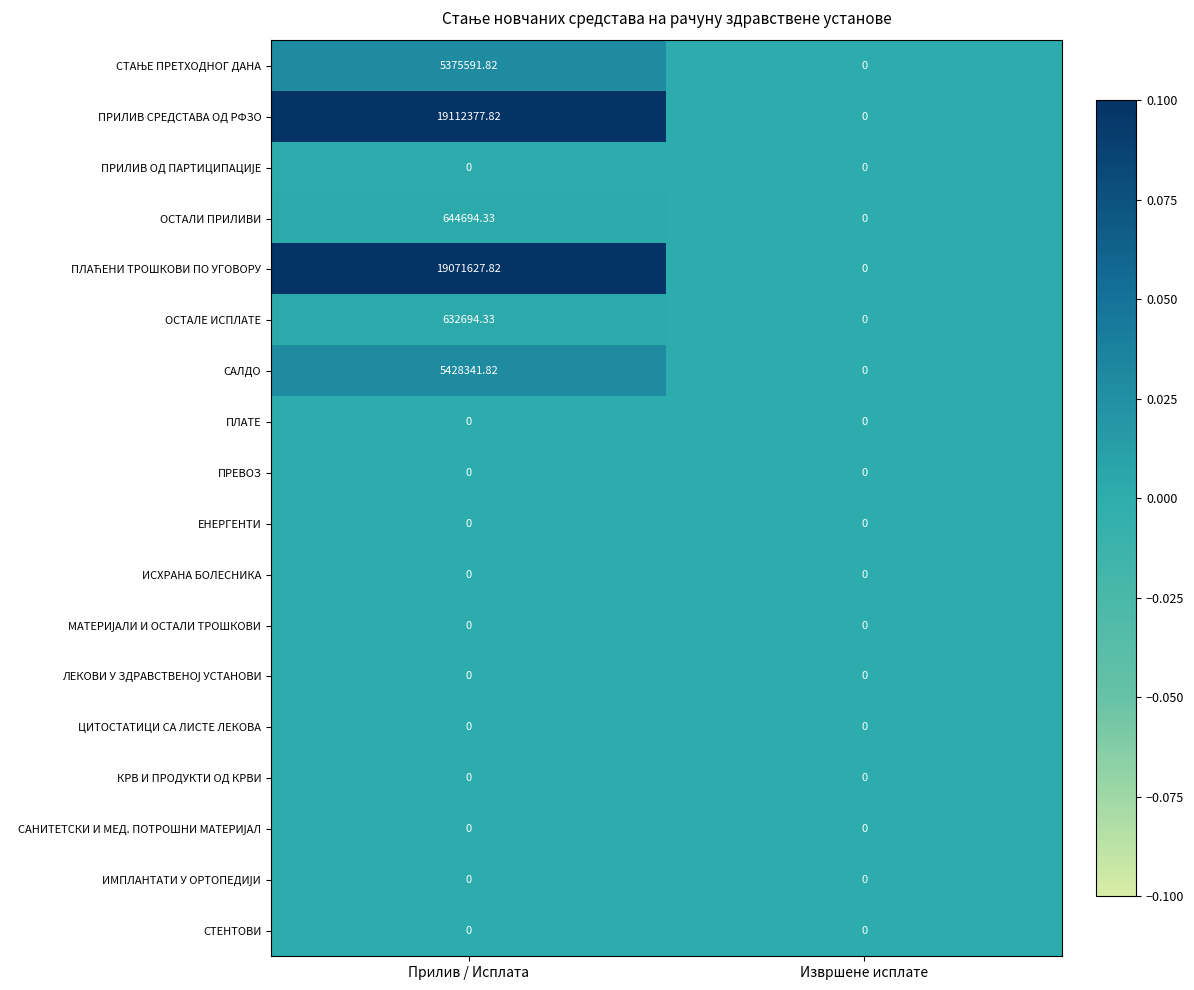

At which category does the chart reach its peak across all series?

Прилив / Исплата